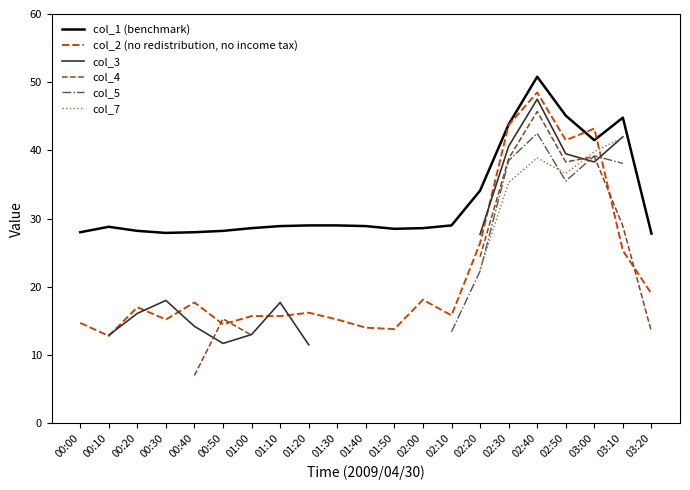

What is the highest value of the col_1 (benchmark) series?

50.8